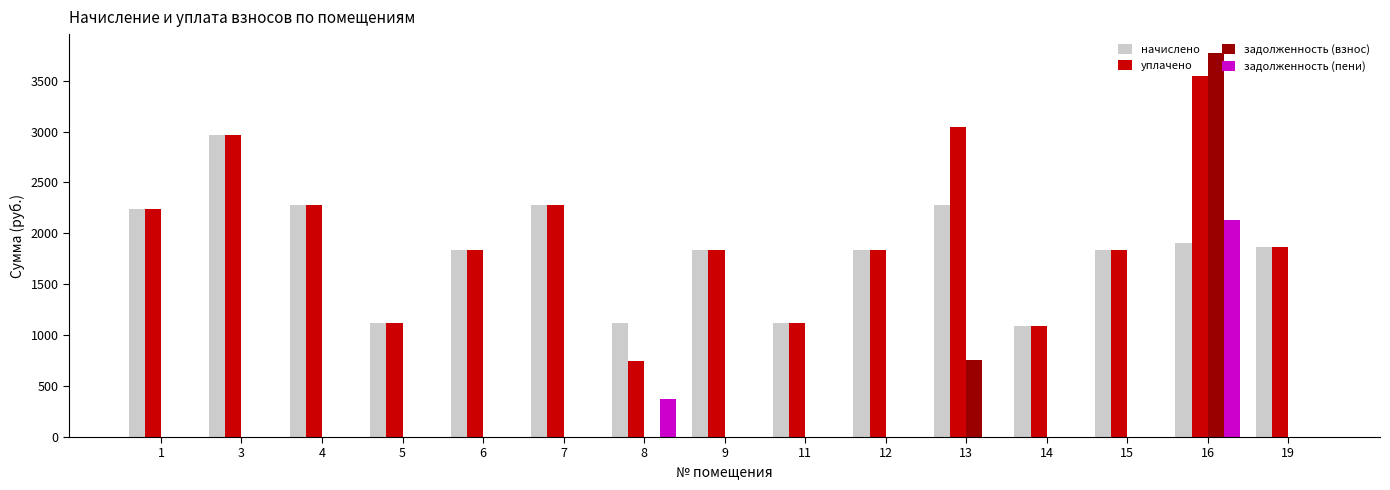

At which category is the sum across all series the highest?

16